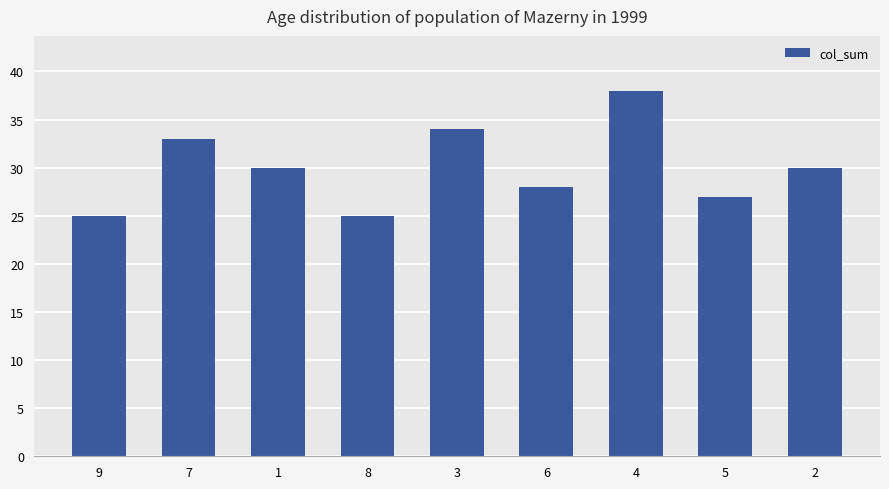

What is the difference between the values at 1 and 8?

5